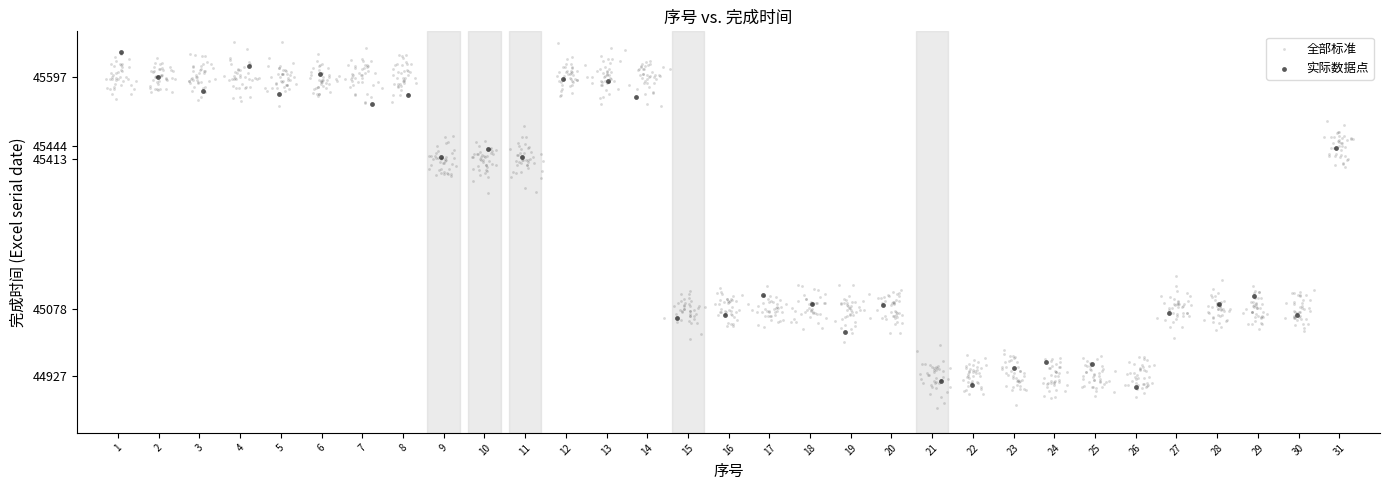

Which series has the largest Y range (max minus min)?

全部标准